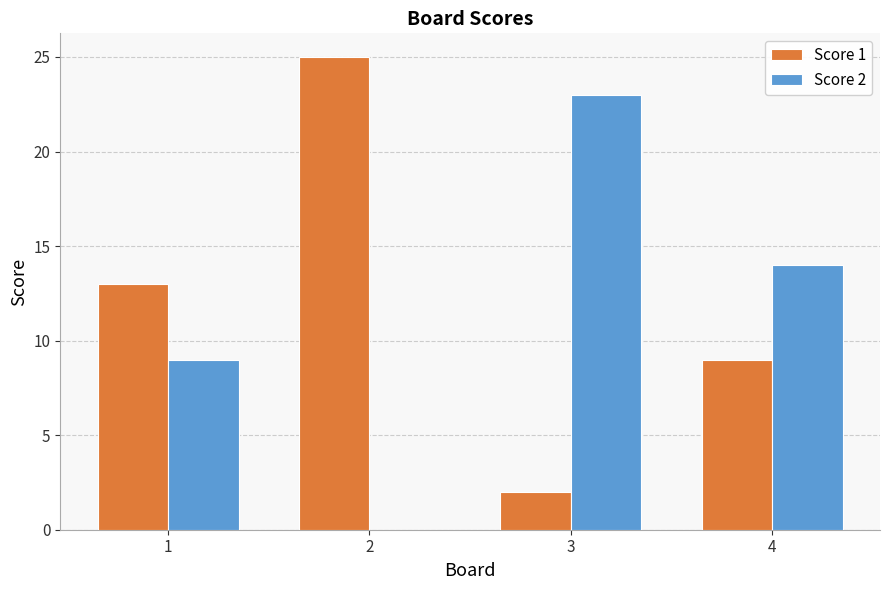

Which series changed the most between 1 and 2?

Score 1